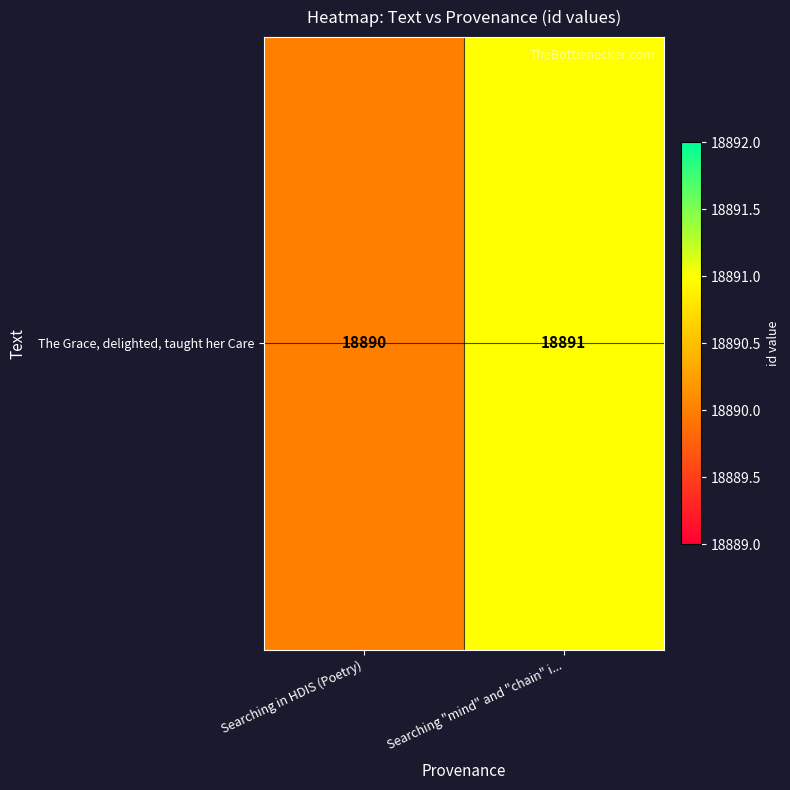

What is the sum of the values at Searching in HDIS (Poetry) and Searching "mind" and "chain" i...?

37781